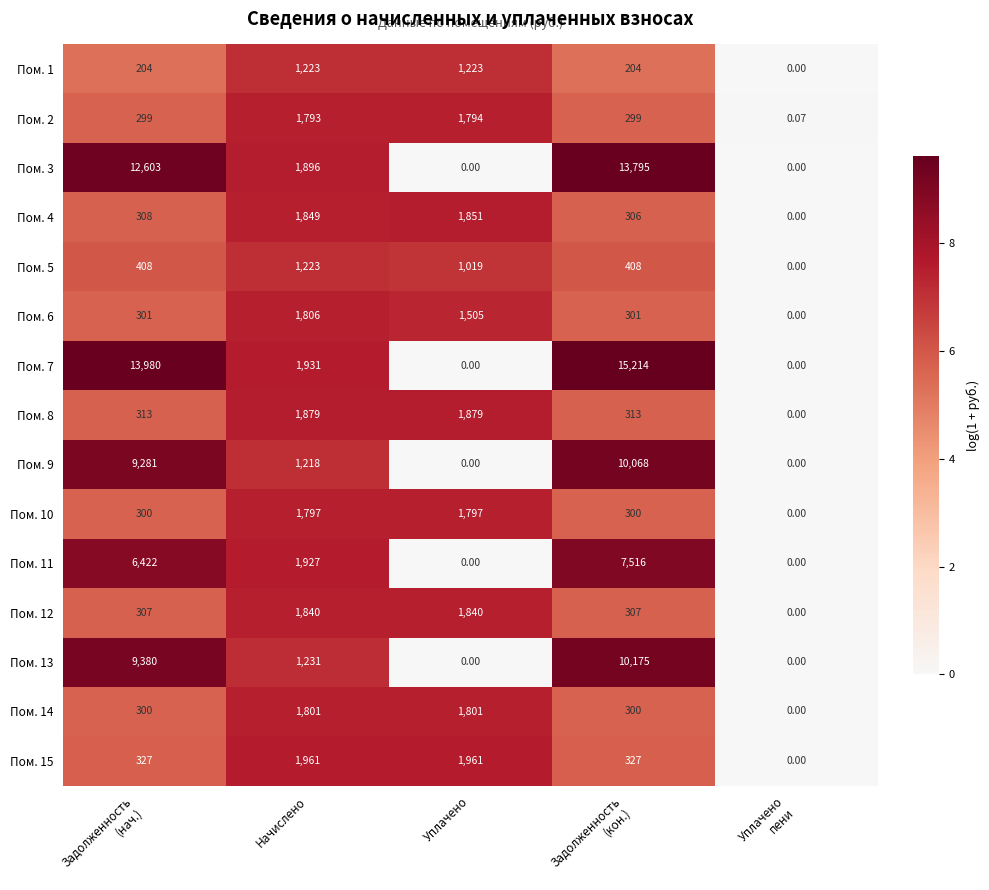

How many positive values does the Пом. 7 series have?

3